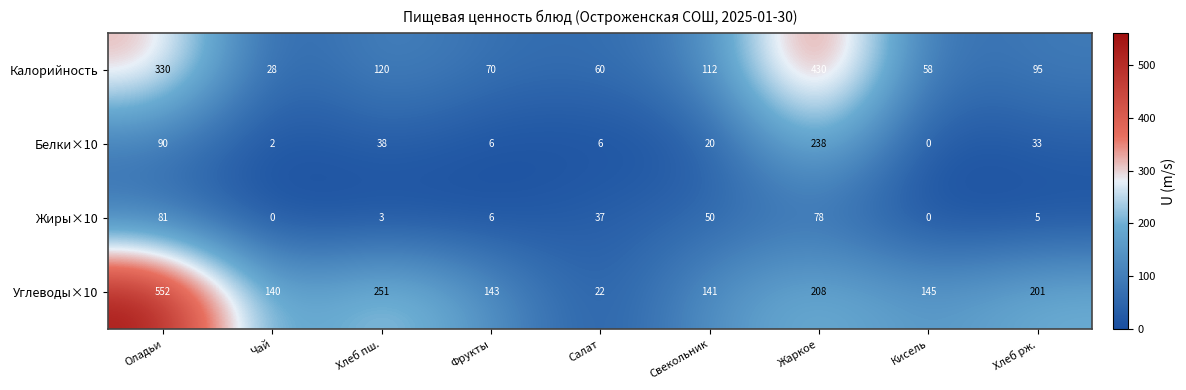

What is the total value across all series at Фрукты?

225